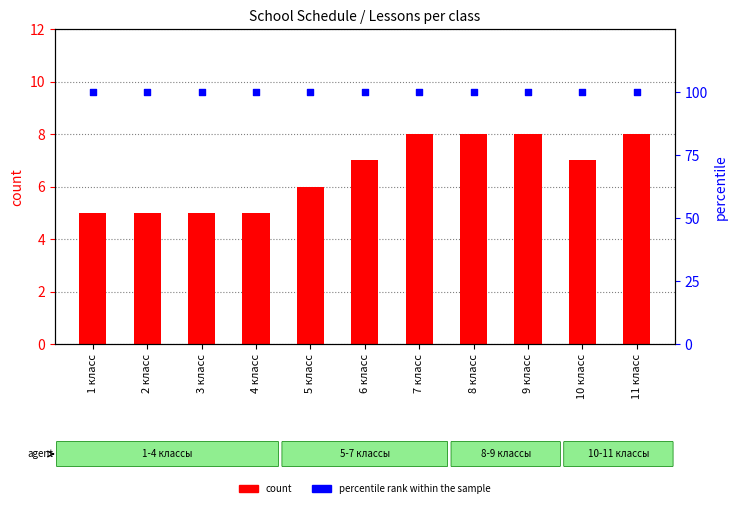

Which series has the largest Y range (max minus min)?

count